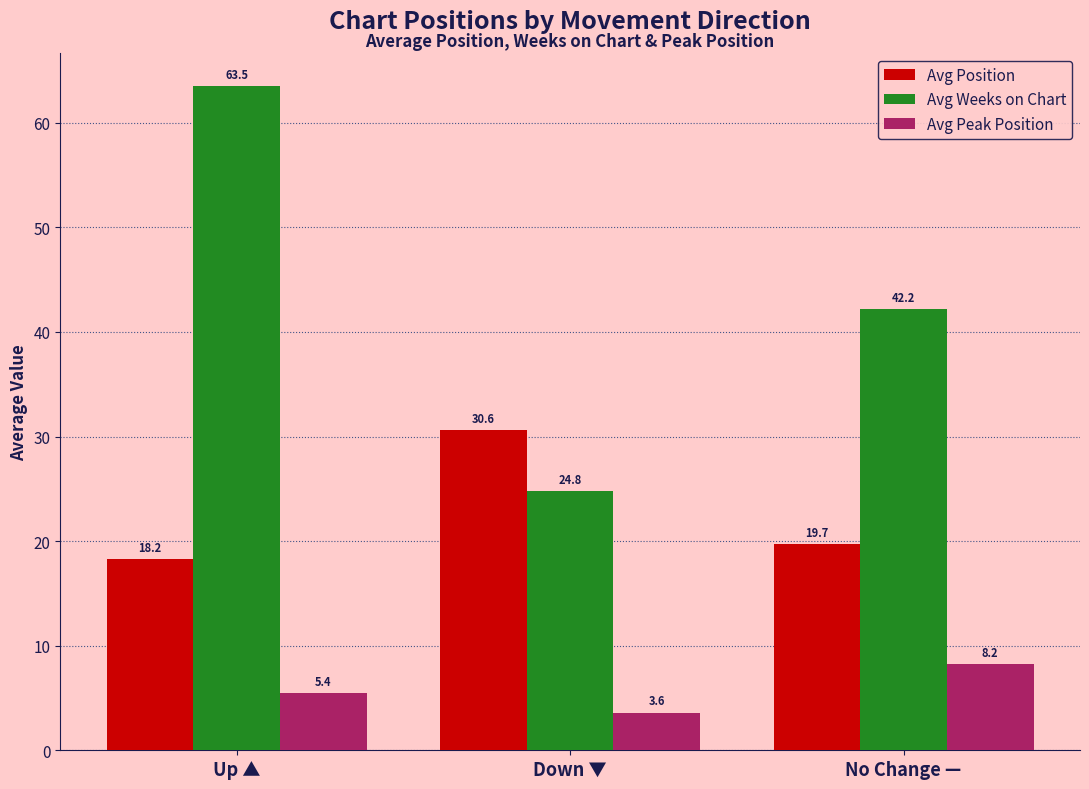

Where does the Avg Weeks on Chart series first go above 42?

Up ▲